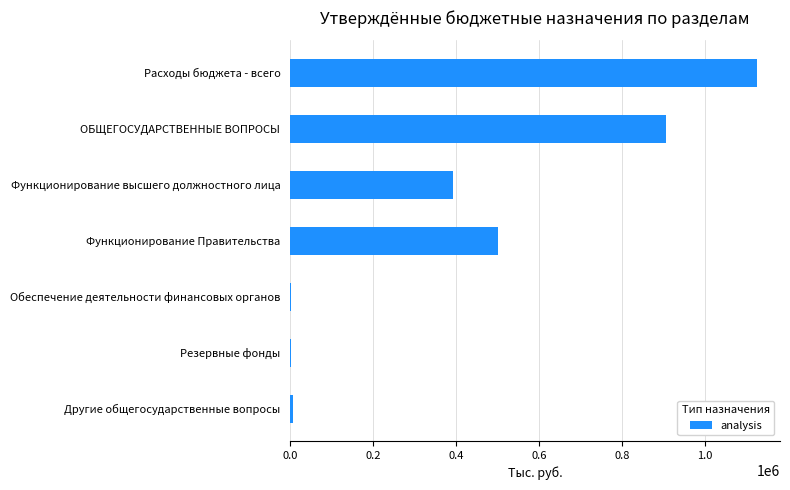

Between Функционирование Правительства and Расходы бюджета - всего, which is larger?

Расходы бюджета - всего